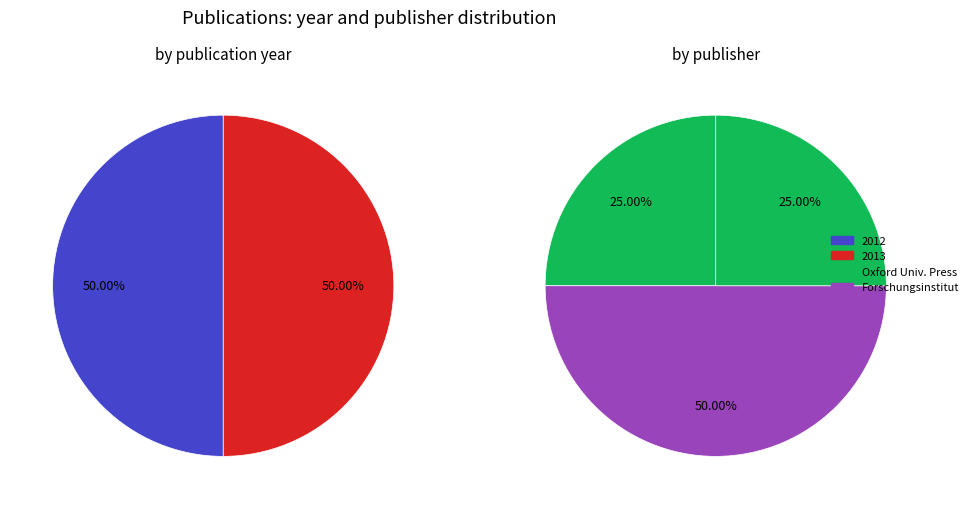

What is the ratio of the value at Intergenerational transmission (2013) to the value at Intergenerational Transmission (2012)?

1.0